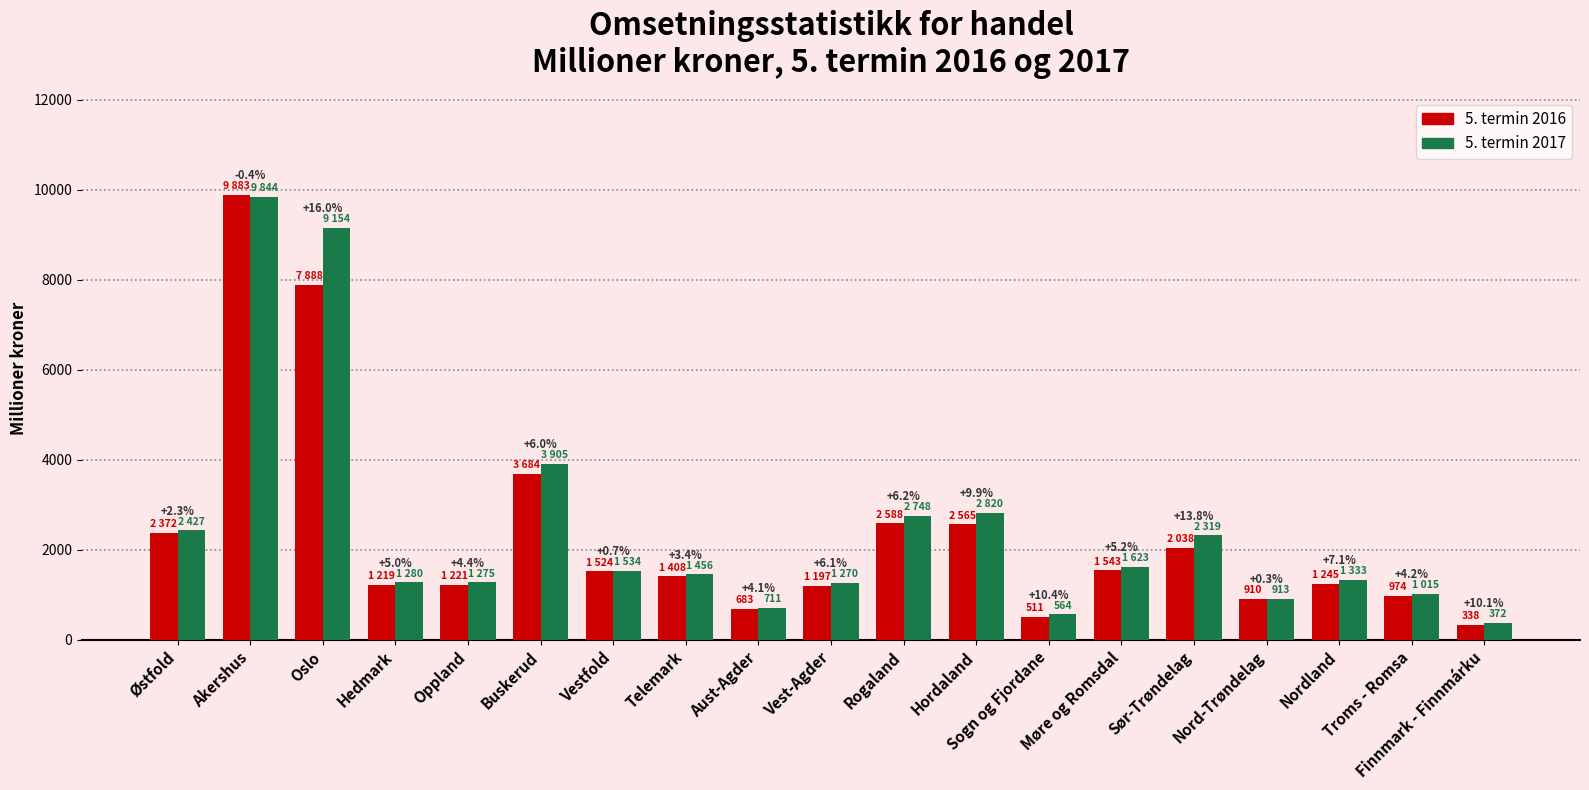

Rank the series by their average value, from highest to lowest.

5. termin 2017, 5. termin 2016